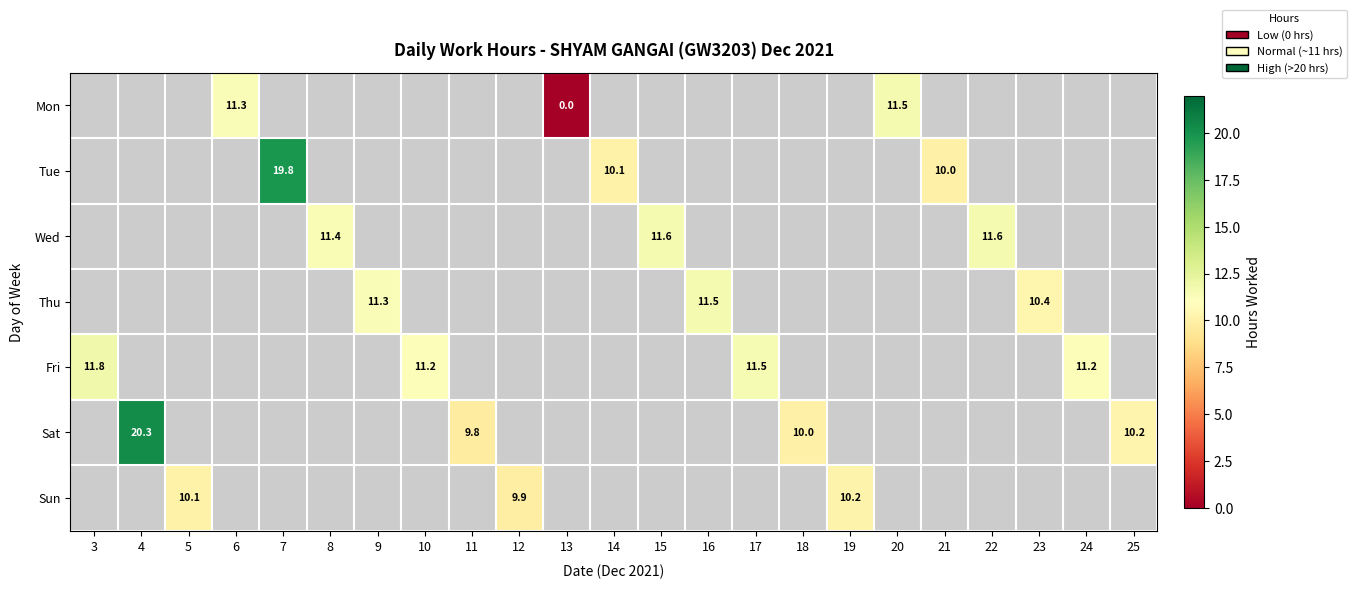

How many positive values does the Sat series have?

4